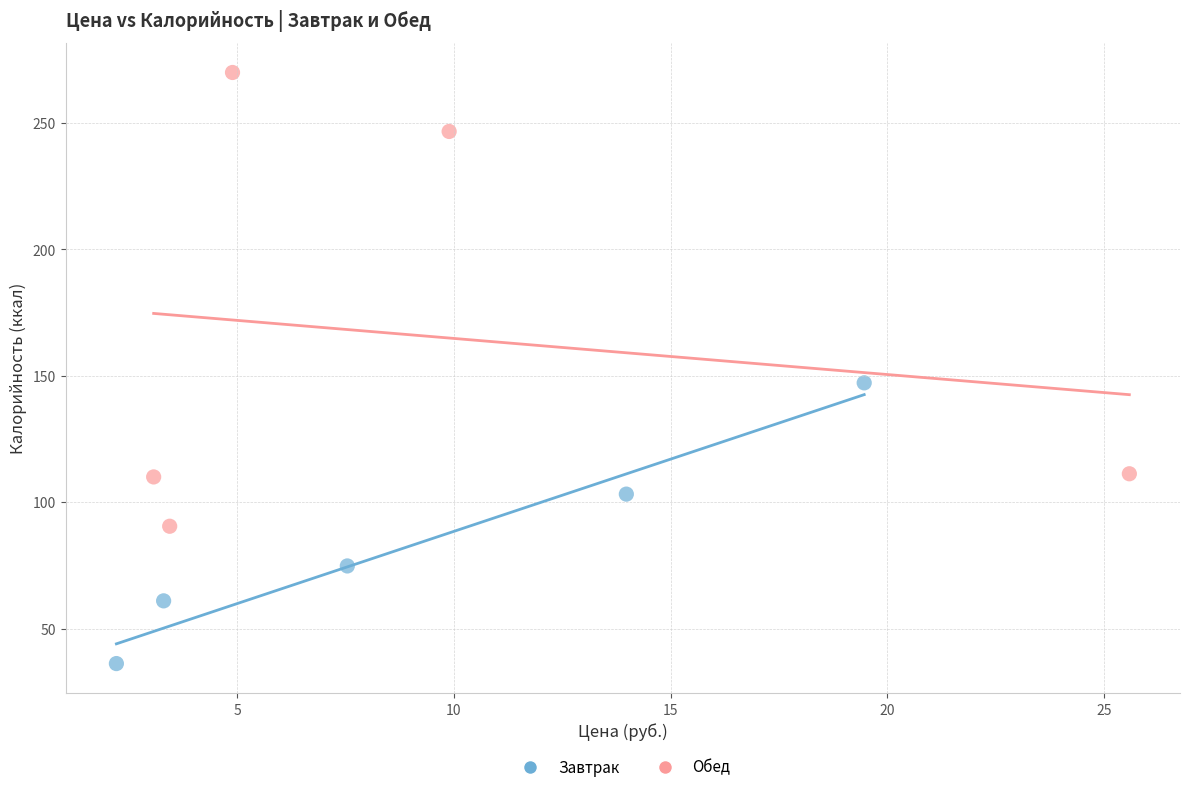

Which series reaches the minimum Y coordinate?

Завтрак